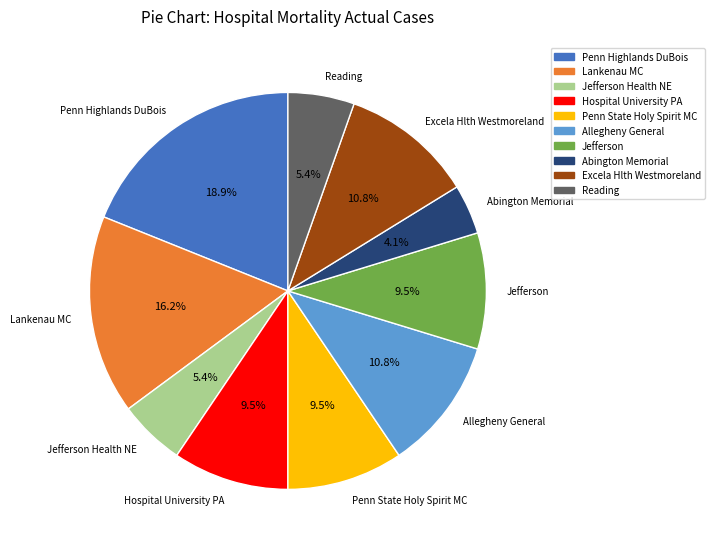

To the nearest percent, what is the average slice percentage?

10%